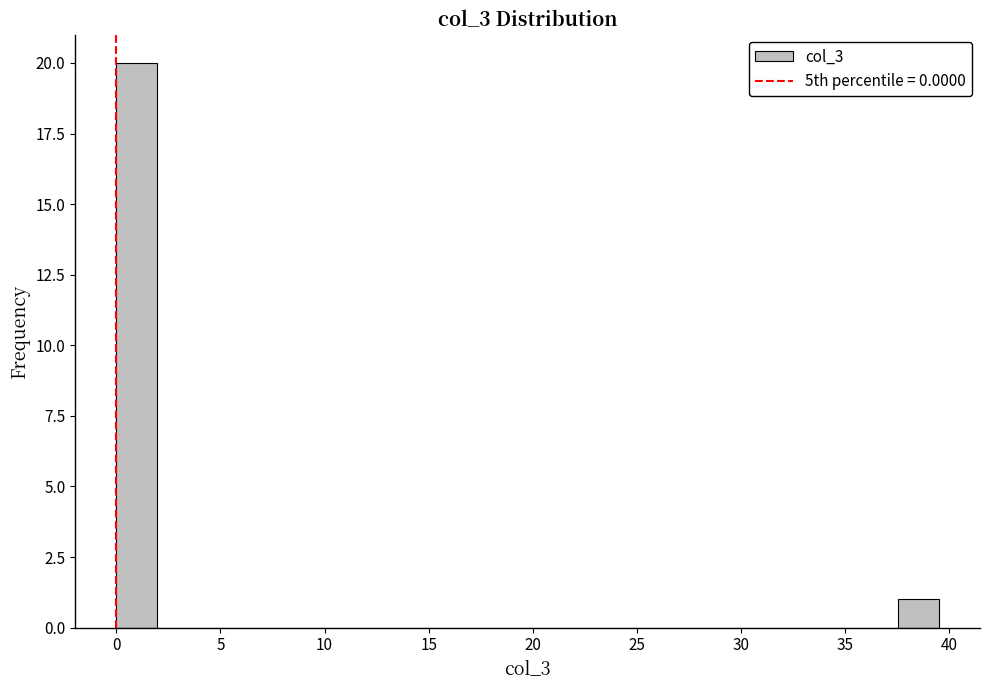

Around what value on the x-axis is the tallest bar? Give the approximate position of its centre, as read against the axis.

1.0